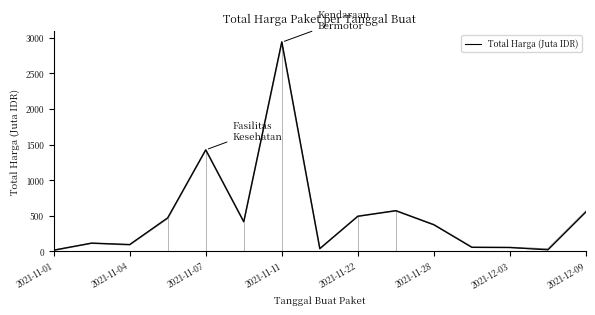

What is the ratio of the value at 2021-11-28 to the value at 12?

7.8